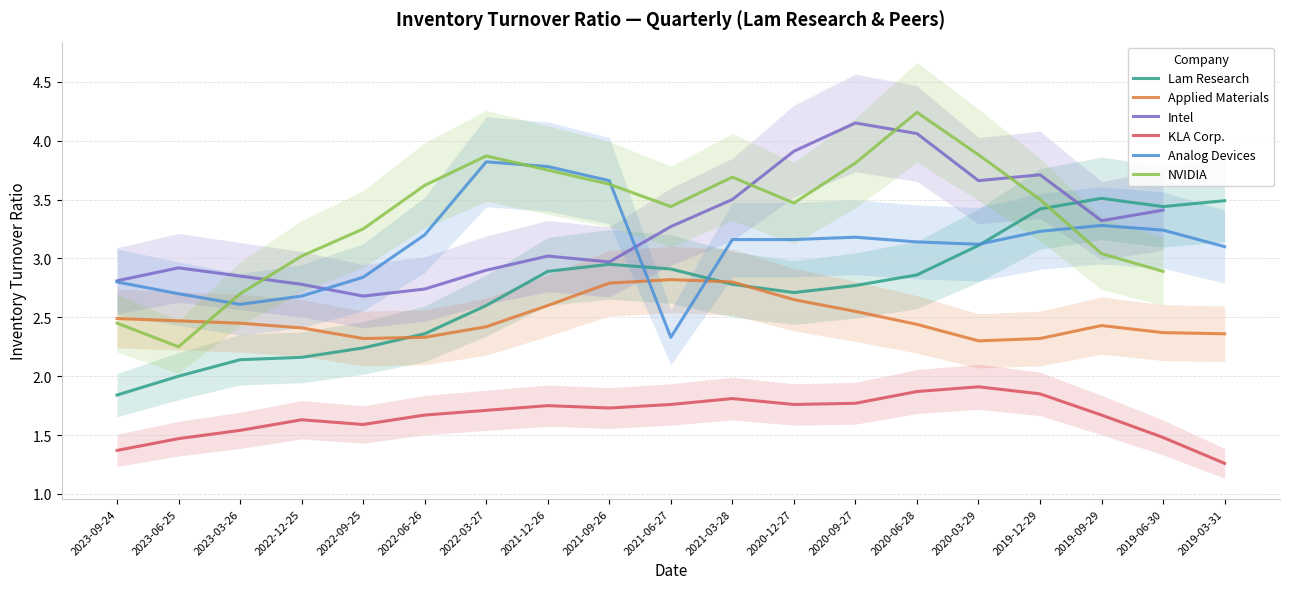

What position from the right is 2019-09-29?

3